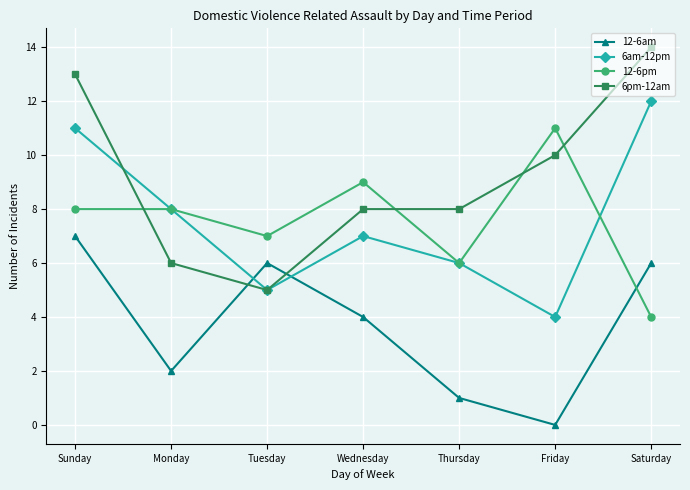

List the series in order of their peak value, lowest first.

12-6am, 12-6pm, 6am-12pm, 6pm-12am